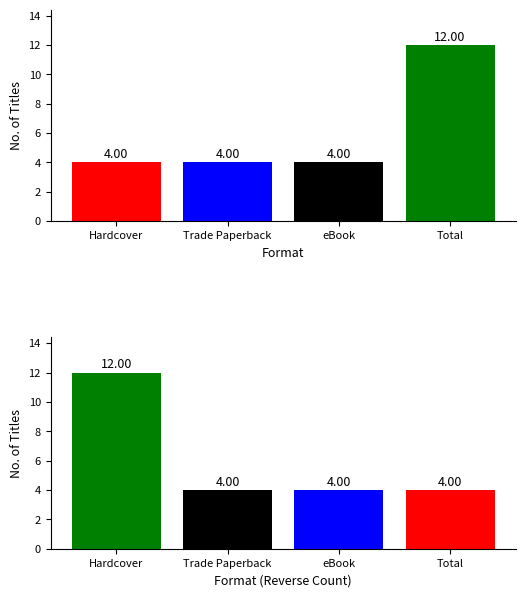

Which has a higher value, Hardcover or eBook?

Hardcover